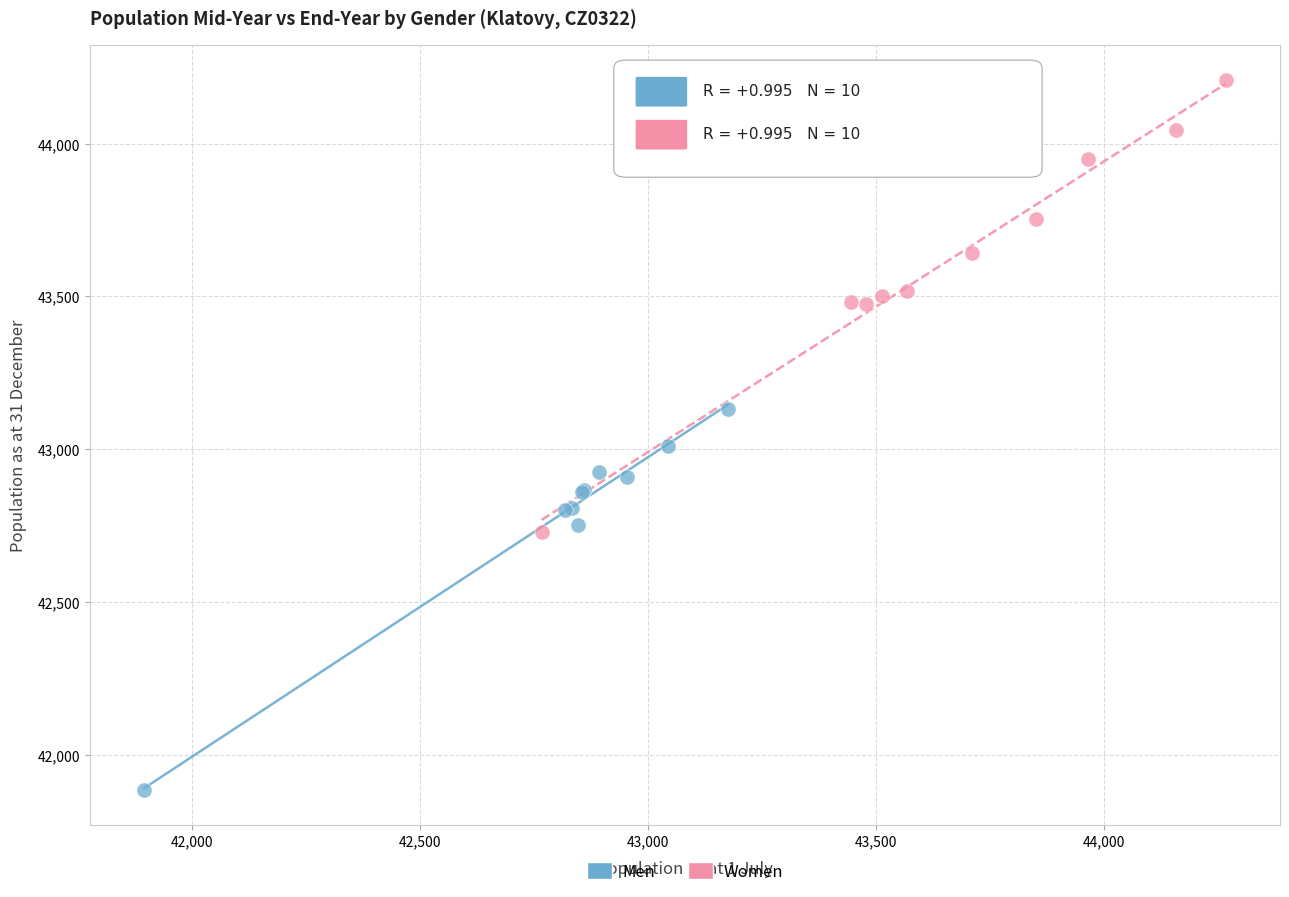

Which series has the largest Y range (max minus min)?

Women